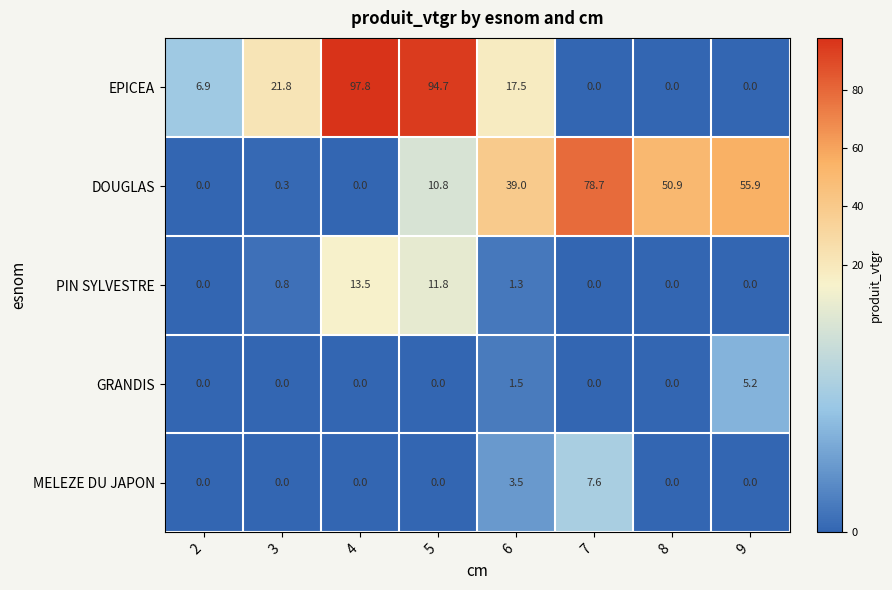

At how many categories does at least one series exceed 89?

2